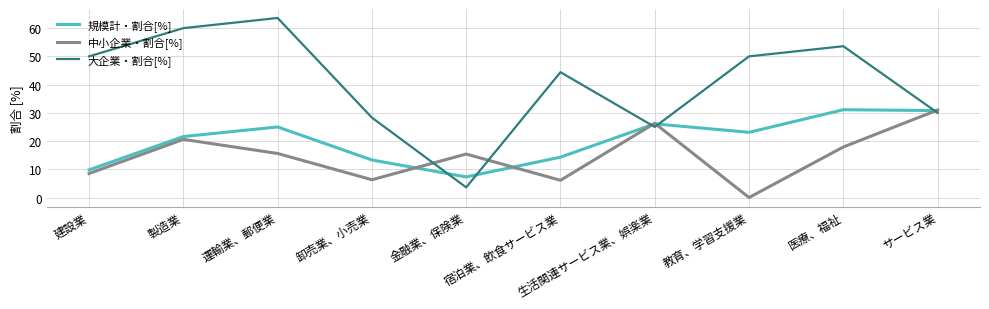

At 運輸業、郵便業, list the series in order from smallest to largest.

中小企業・割合[%], 規模計・割合[%], 大企業・割合[%]